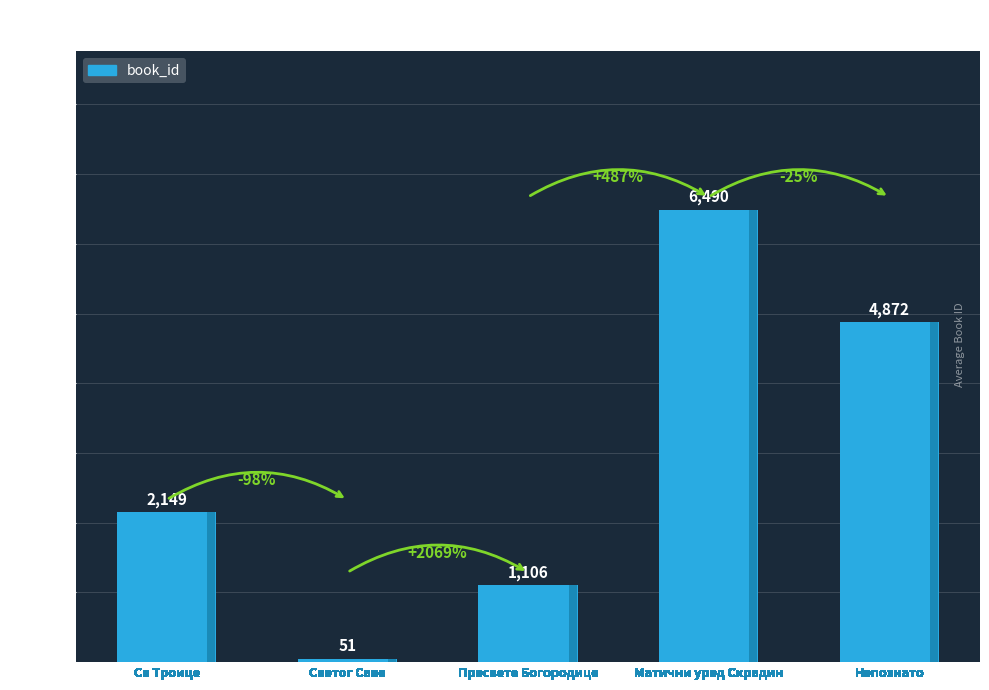

What is the sum of all values?

14668